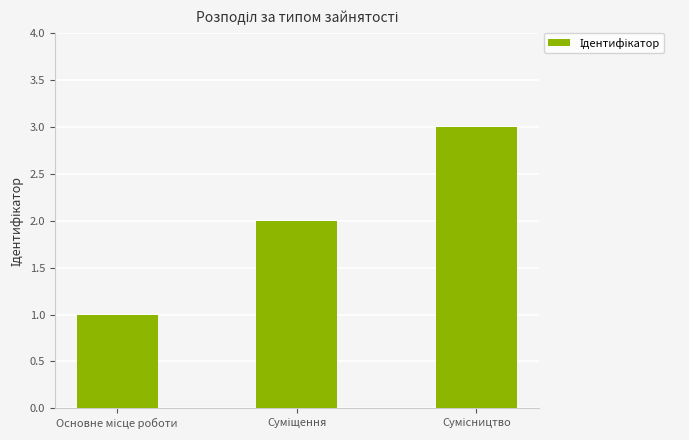

What is the sum of all values?

6